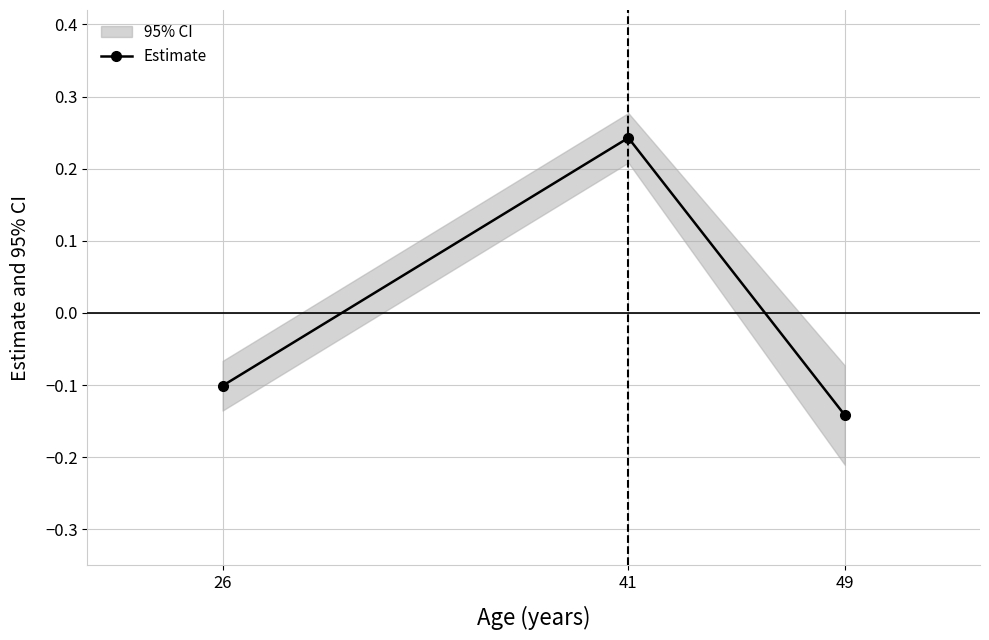

At which label is the value closest to 0?

26